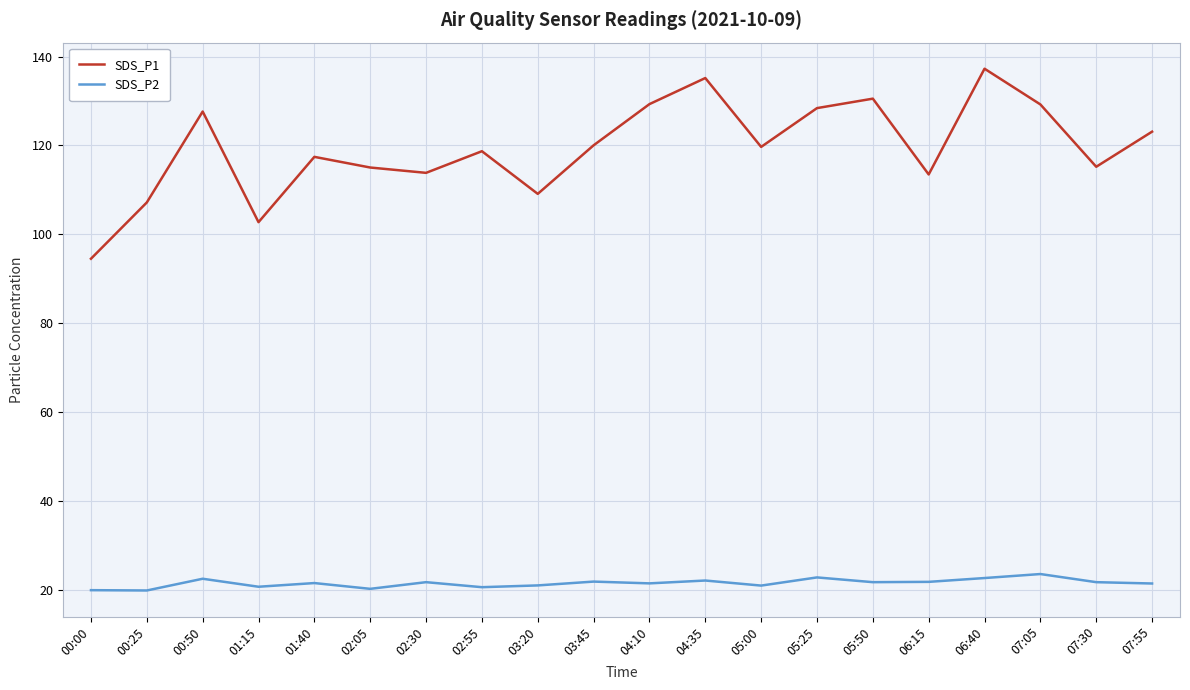

List the series in order of their overall mean, lowest first.

SDS_P2, SDS_P1